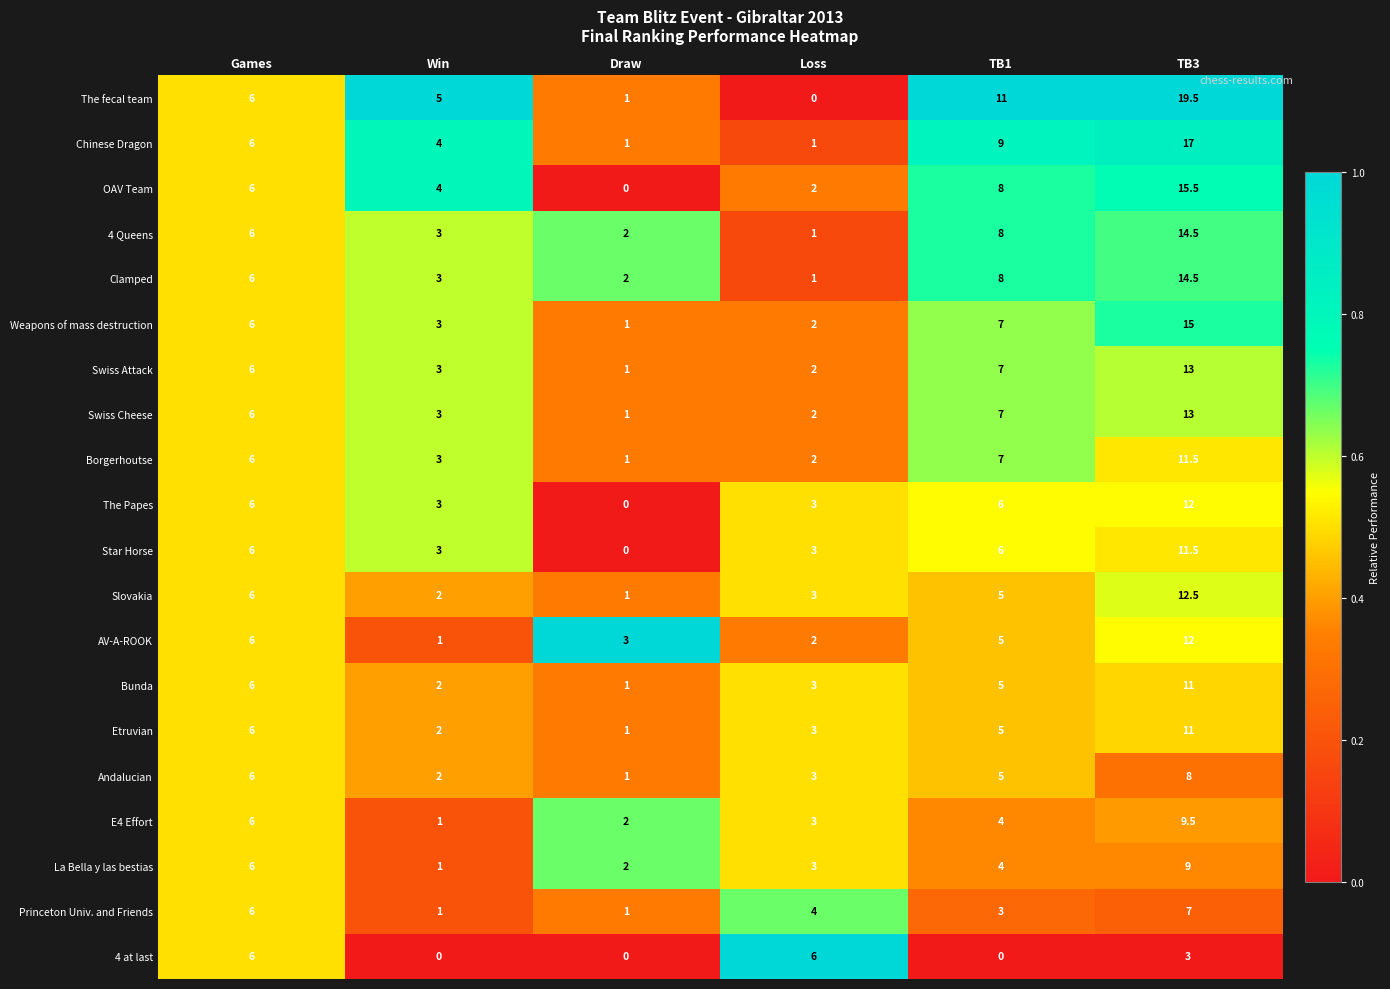

Count the number of data series in this chart.

20